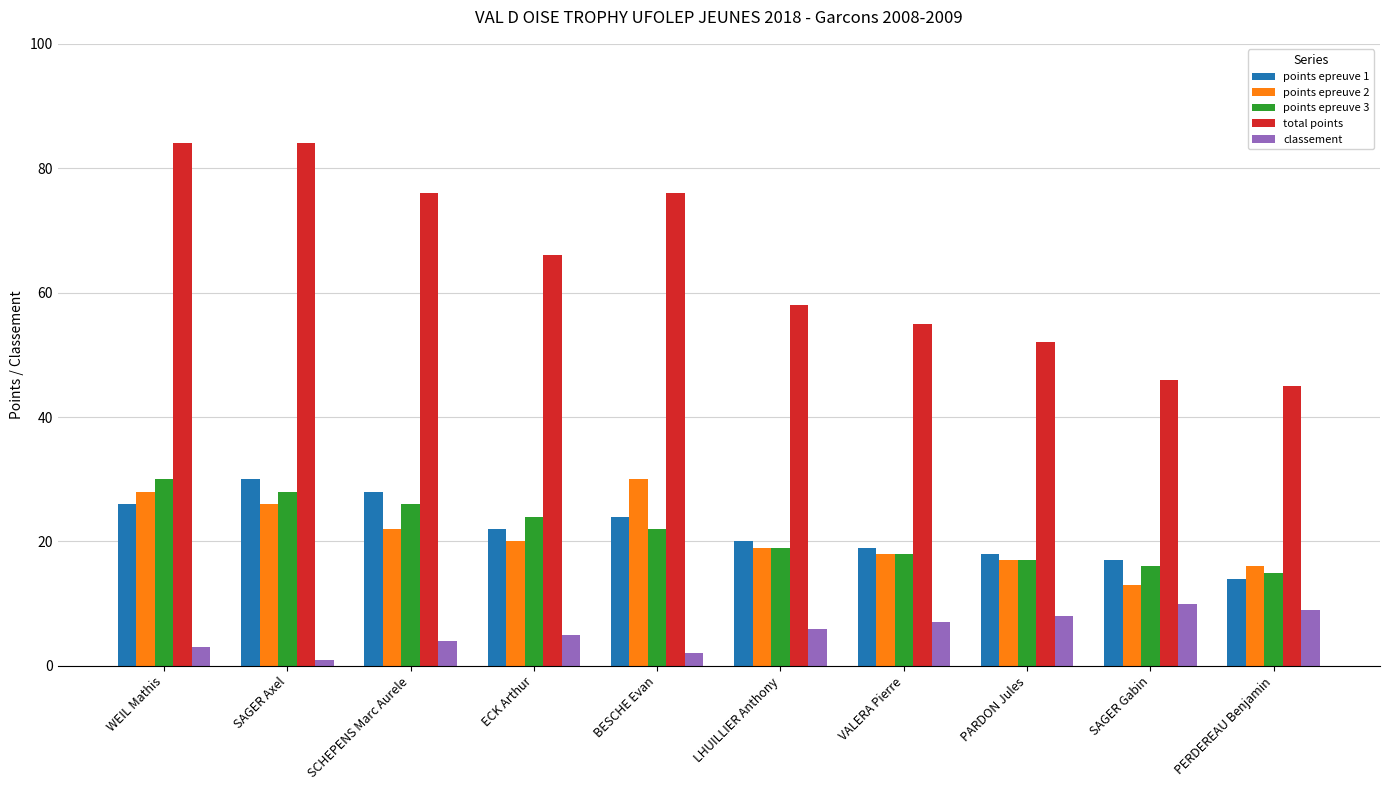

How many series are shown in this chart?

5